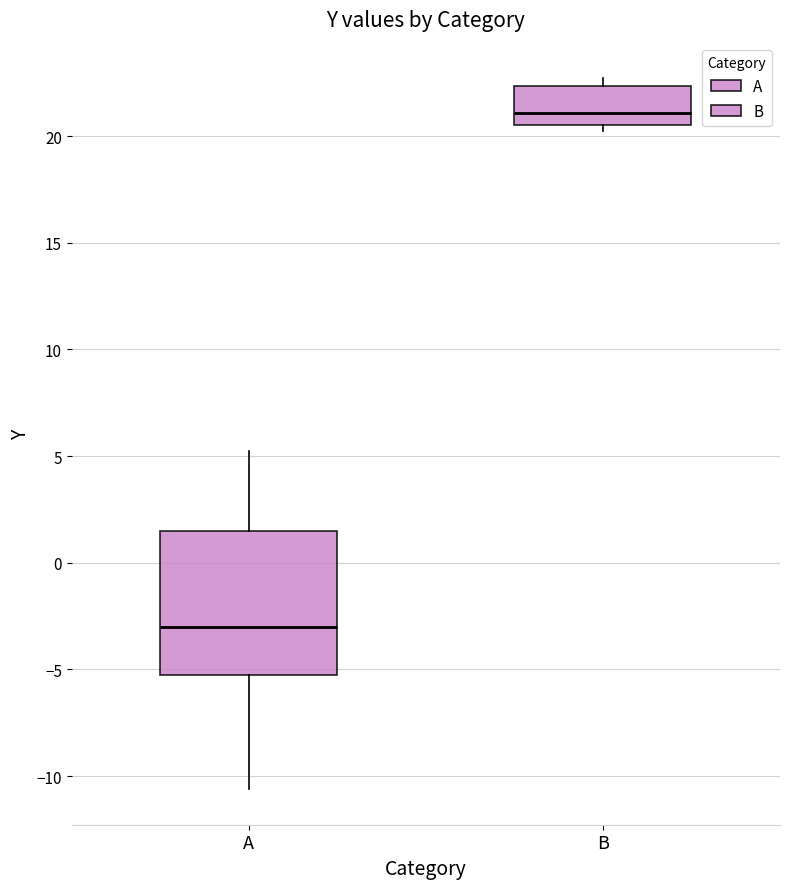

Which box's median line is the highest?

B